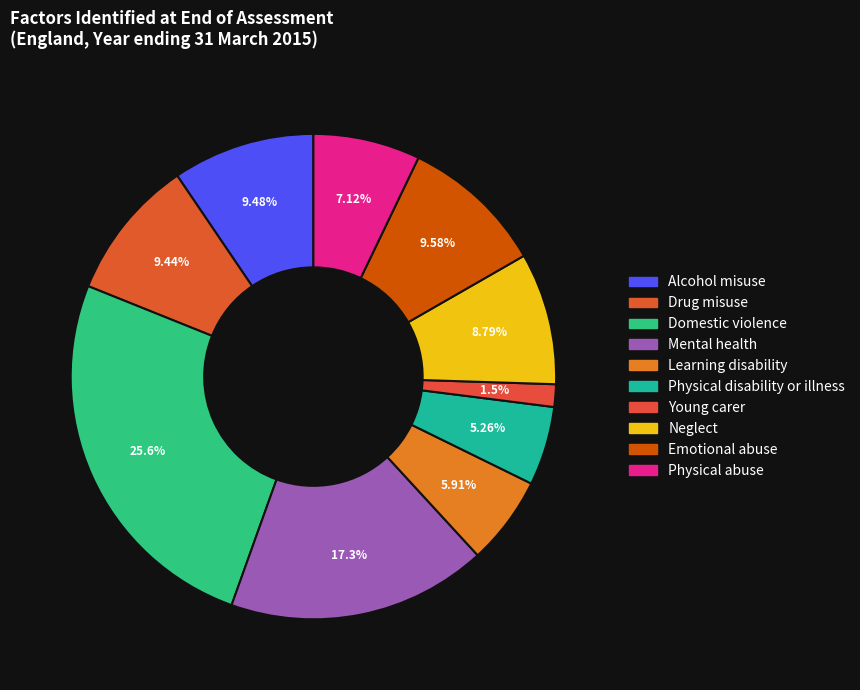

Does Young carer account for over 50% of the chart?

No